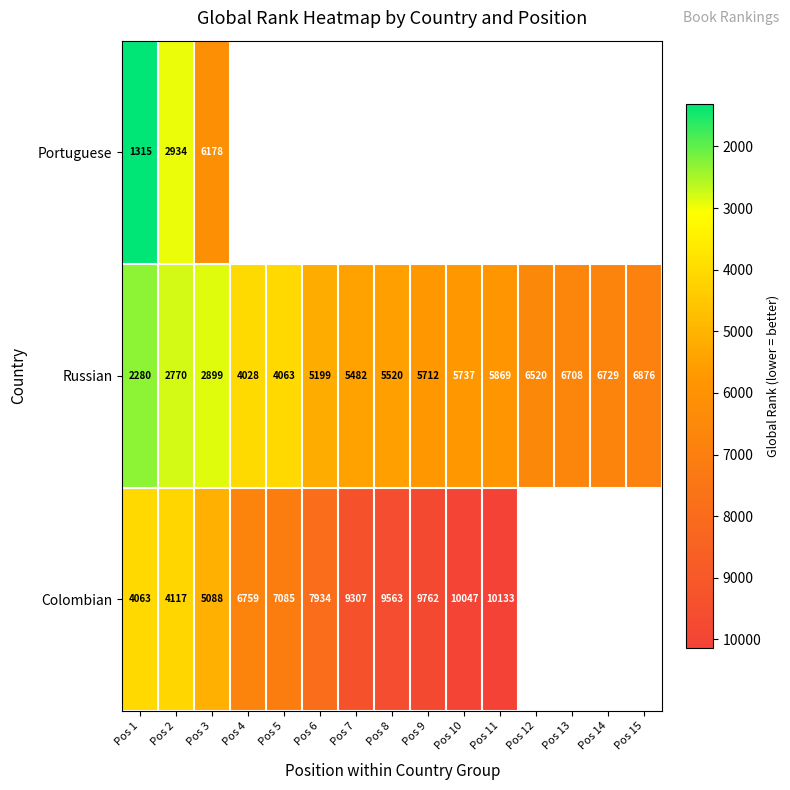

What is the maximum value for Russian?

6876